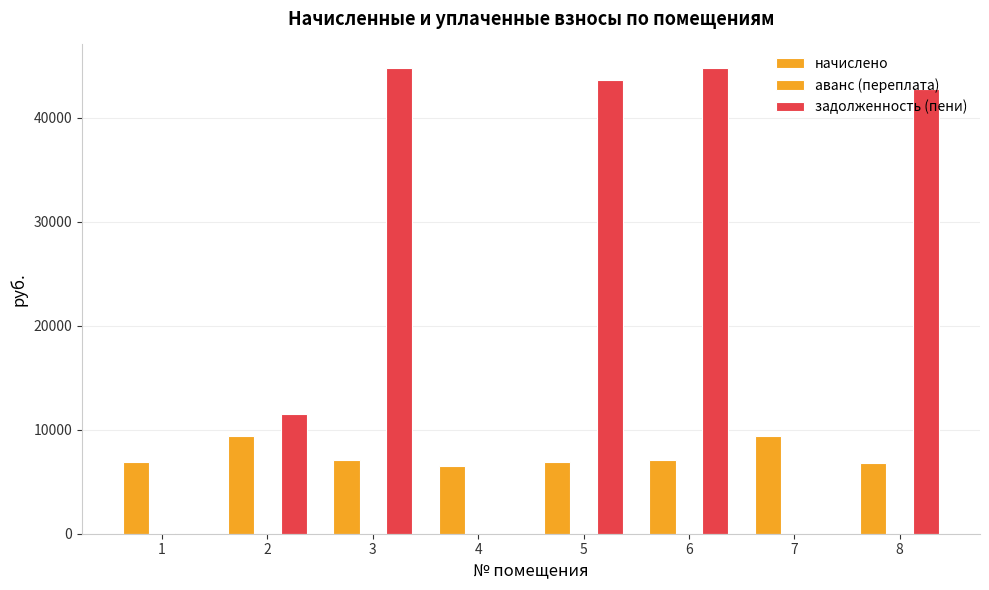

Reading left to right, transcribe all the data shown in this chart.

начислено: 6938.9	9373.0	7120.8	6557.8	6938.6	7120.8	9422.6	6789.6
аванс (переплата): 108.8	0.0	0.0	0.0	0.0	0.0	0.0	0.0
задолженность (пени): 0.0	11546.4	44806.0	0.0	43659.8	44806.0	0.0	42722.0